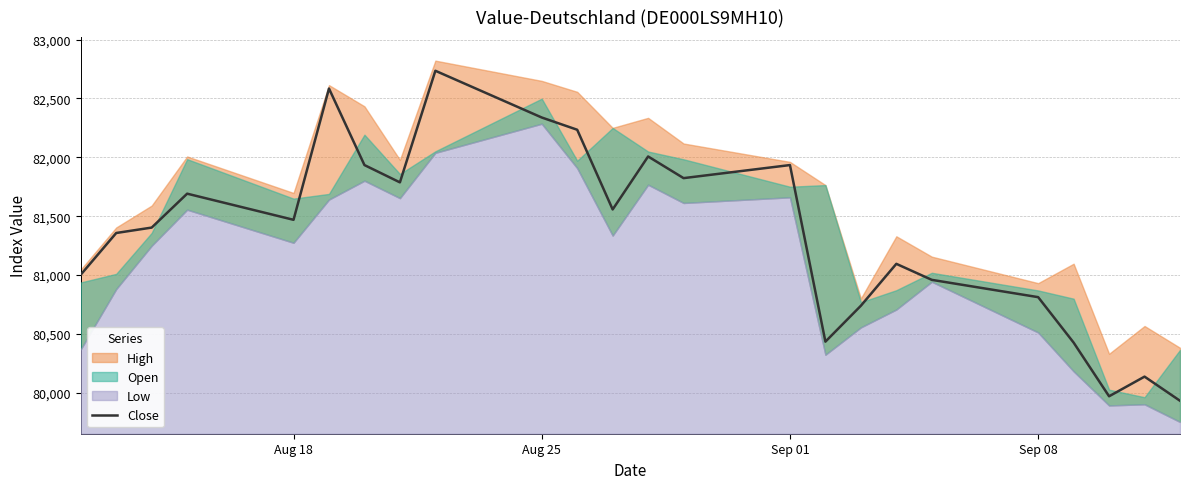

What is the lowest value of the Close series?

79932